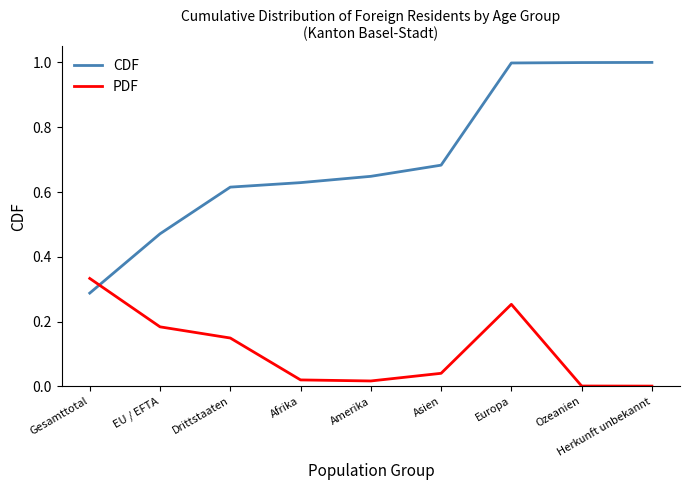

Where do PDF and CDF first cross each other?

Gesamttotal and EU / EFTA